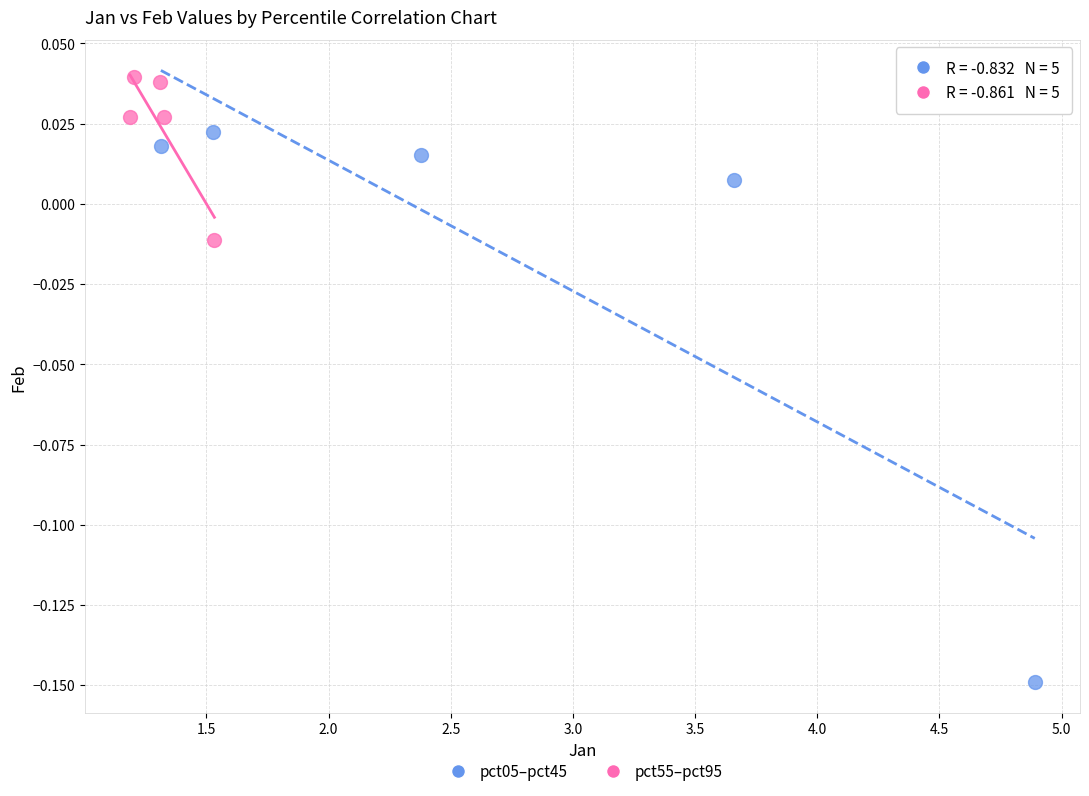

Which series has the widest spread of Y values?

pct05–pct45